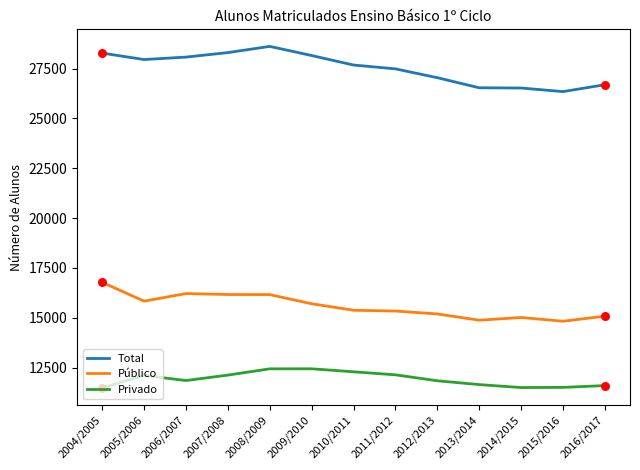

Is the value of Total at 2010/2011 greater than the value of Público at 2005/2006?

Yes